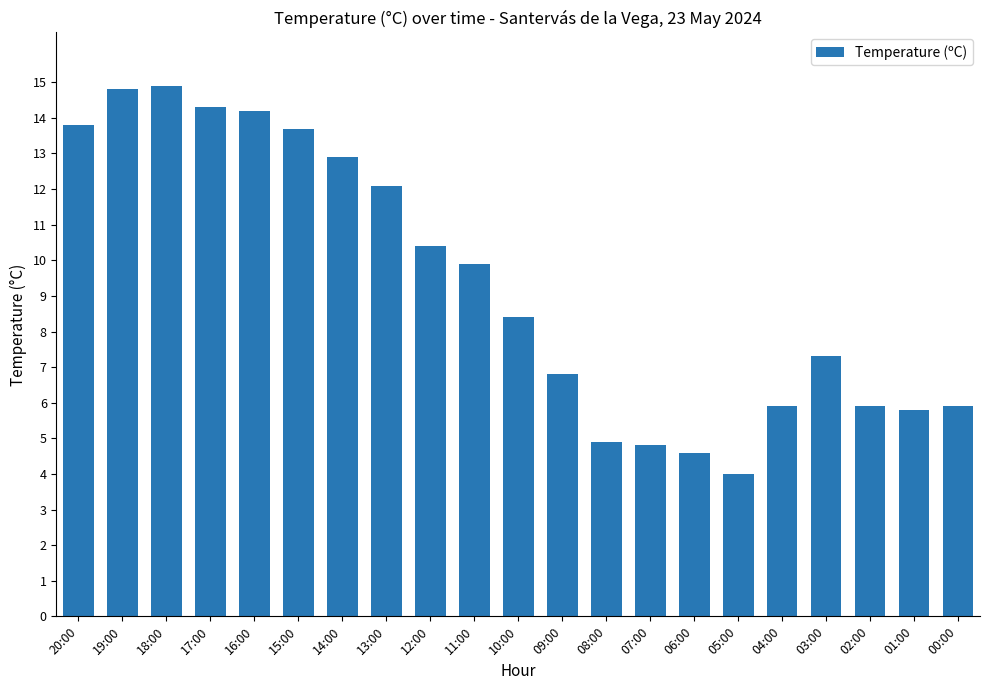

At which category does the chart reach its minimum across all series?

05:00